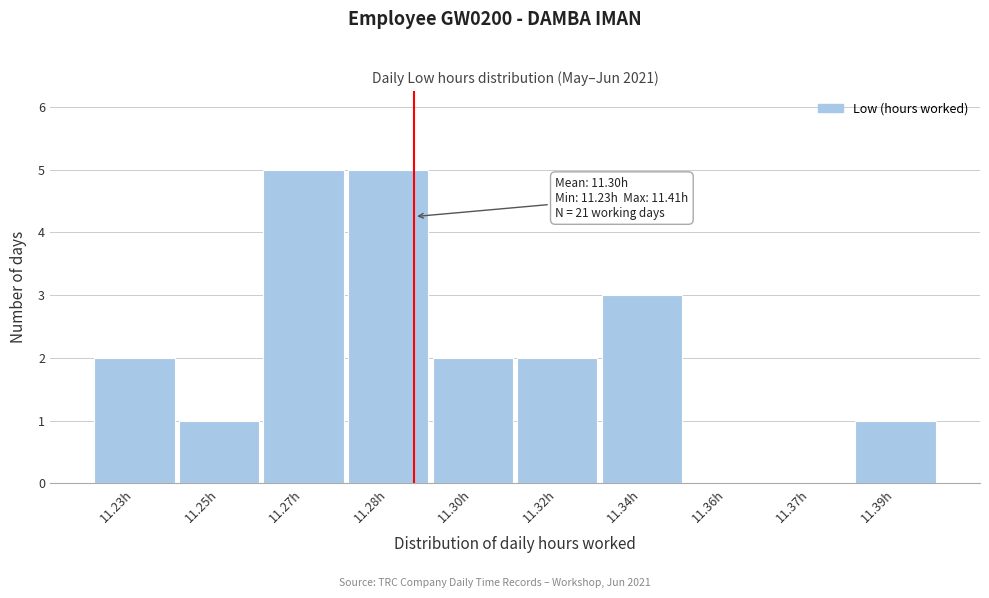

Reading left to right, list all the values displayed in this chart.

11.23h=2	11.25h=1	11.27h=5	11.28h=5	11.30h=2	11.32h=2	11.34h=3	11.36h=0	11.37h=0	11.39h=1